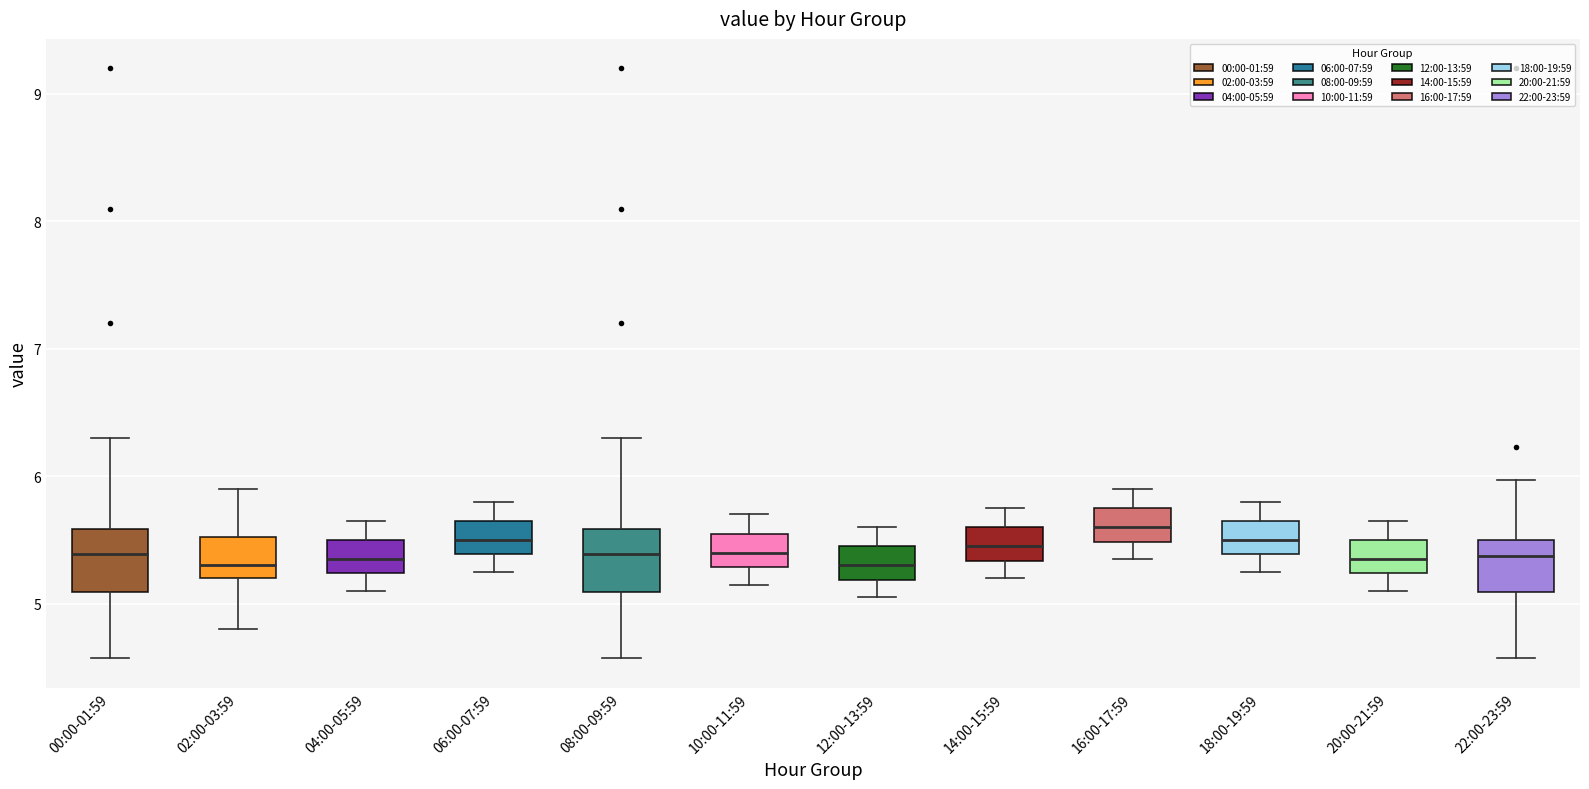

Where does the lower whisker of the box for 14:00-15:59 end on the y-axis? The values are not printed on the chart, so give them approximately, as read against the axis.

5.2